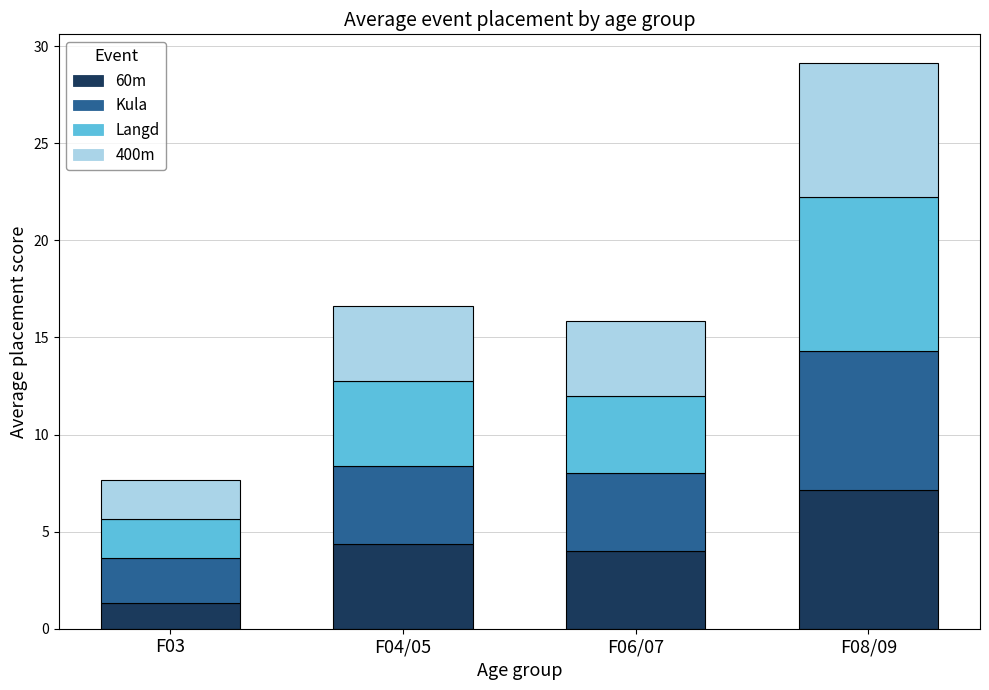

What are all the series names shown in the legend?

60m, Kula, Langd, 400m